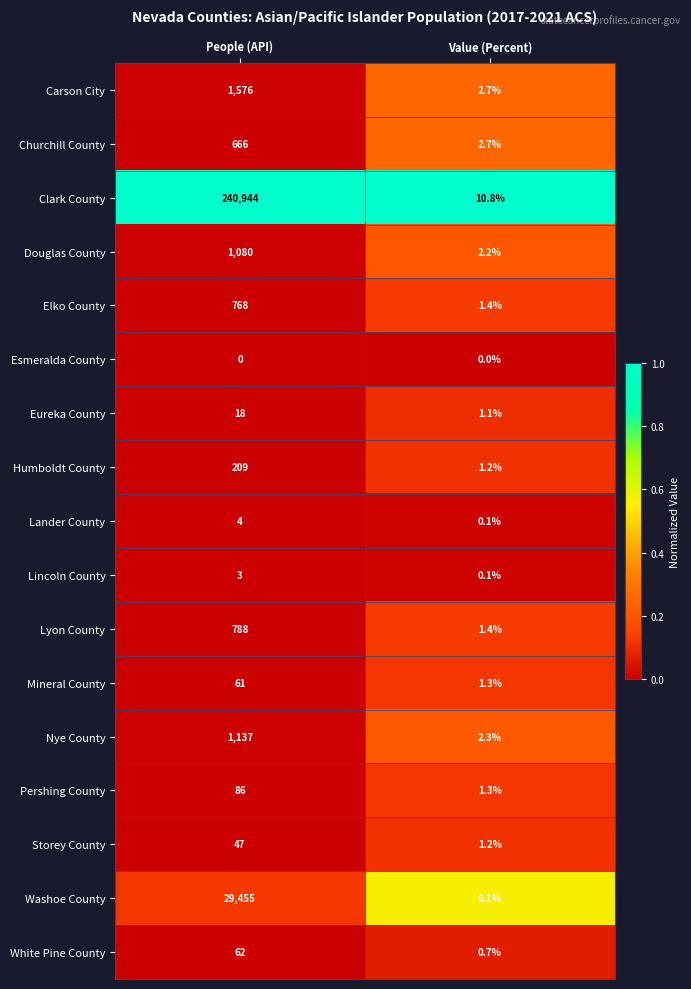

Between People (API) and Value (Percent), which series saw the biggest shift?

Clark County